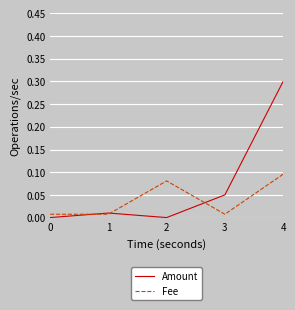

Is the value of Fee at 1 greater than the value of Amount at 4?

No